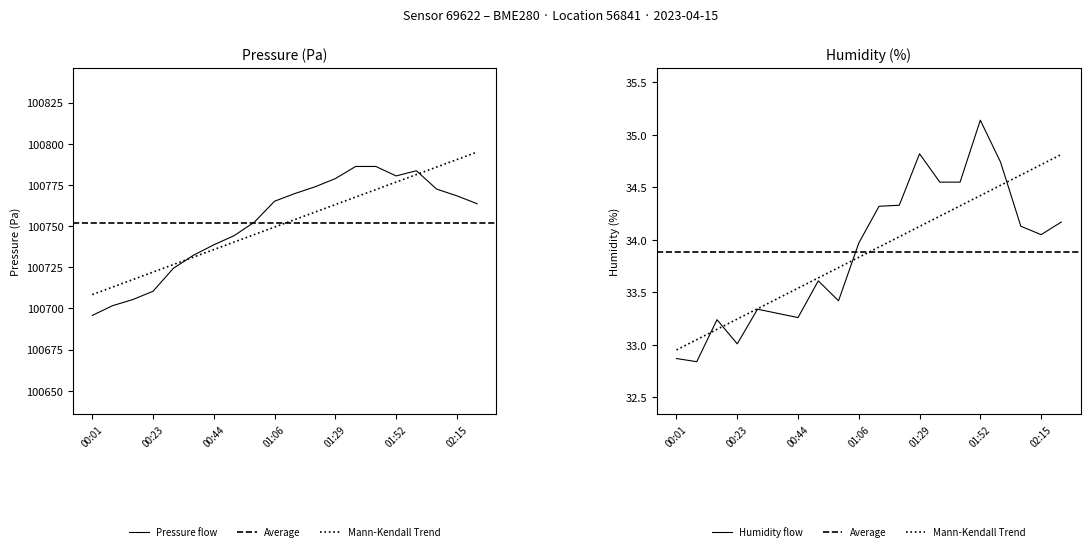

Where is the first local maximum for humidity?

00:16